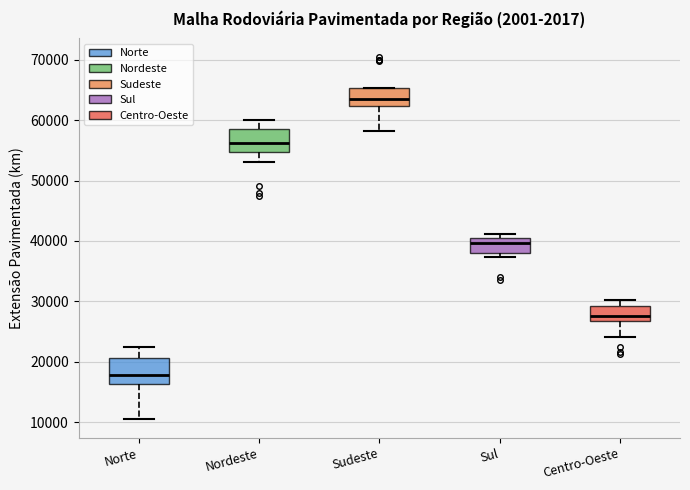

Which box has the highest median line?

Sudeste